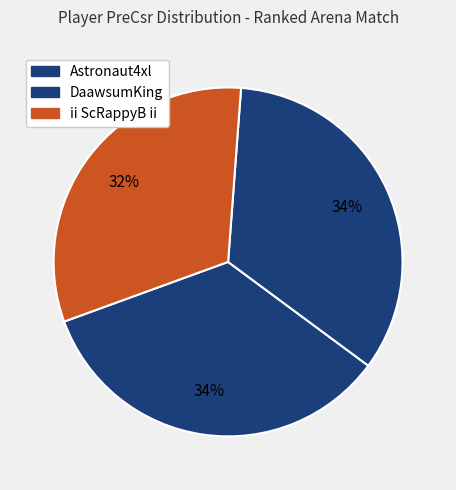

Count the number of slices in the pie.

3